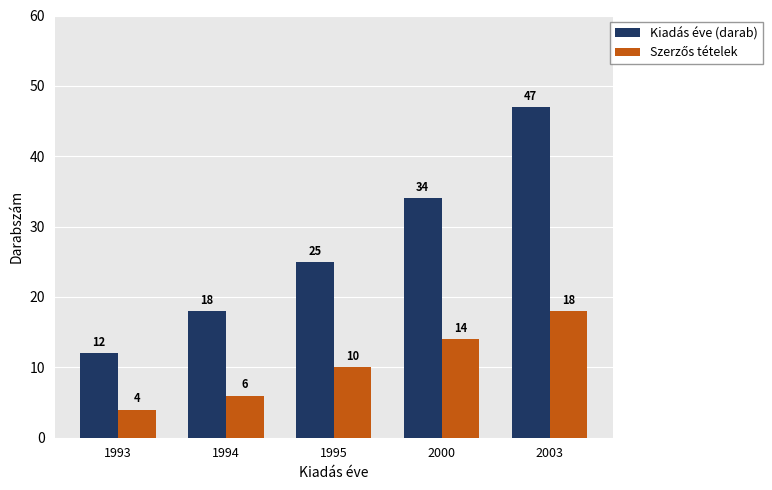

What is the approximate value of Kiadás éve (darab) at 2000, to the nearest 10?

30